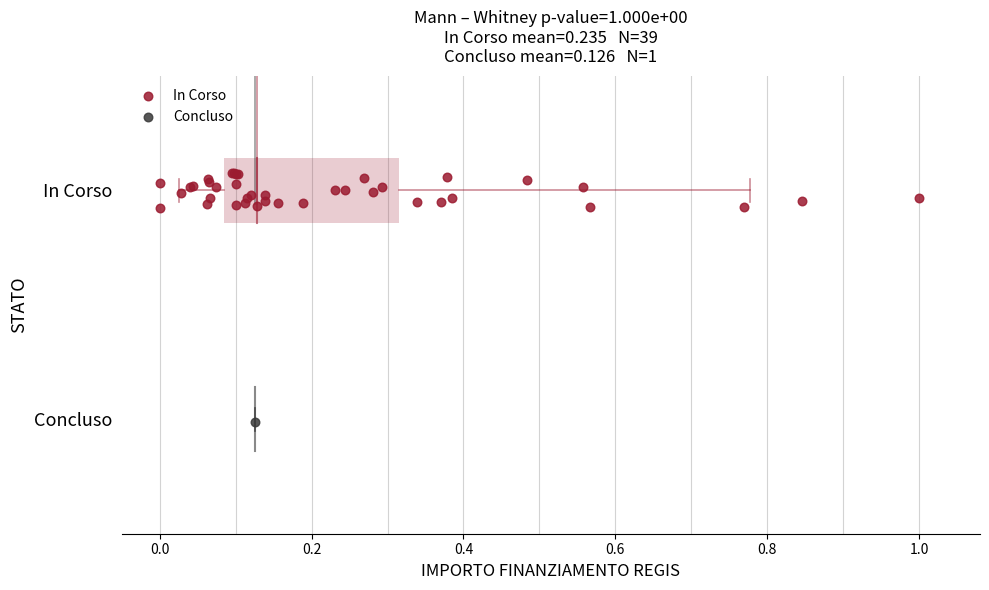

What are all the series names shown in the legend?

In Corso, Concluso